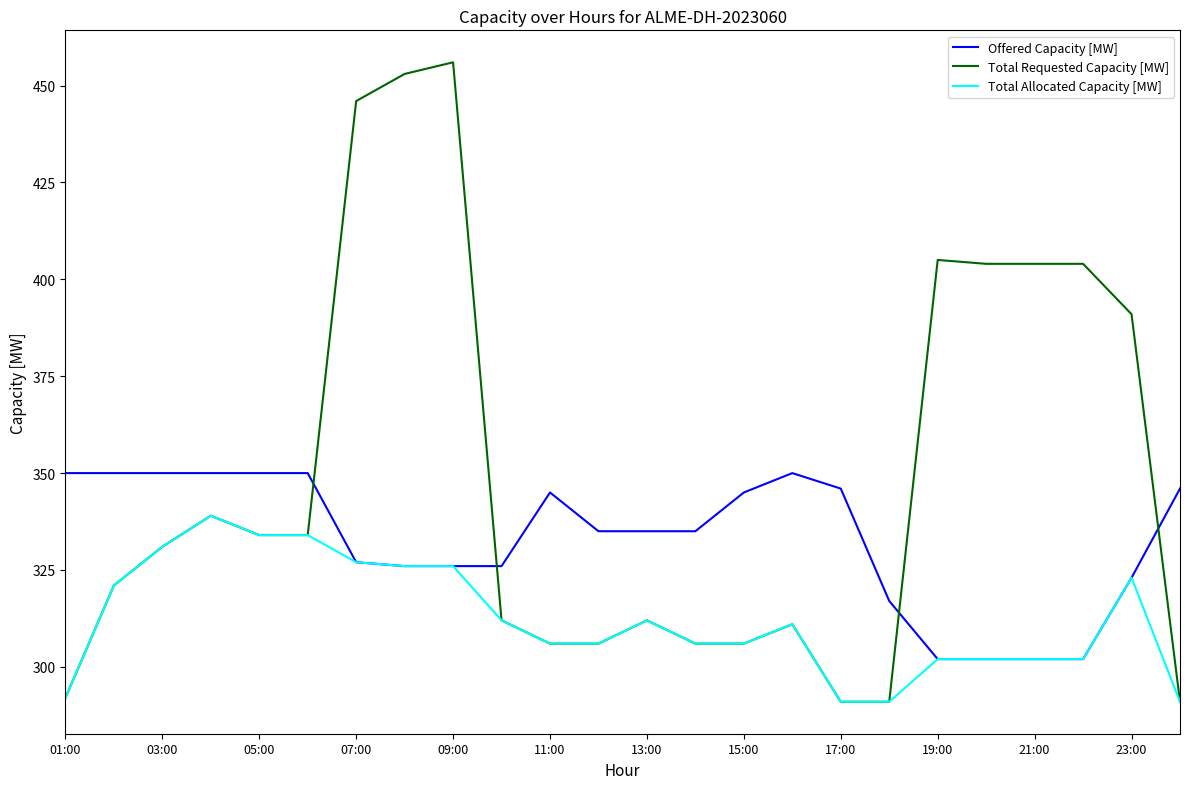

Rank the series by their average value, from lowest to highest.

Total Allocated Capacity [MW], Offered Capacity [MW], Total Requested Capacity [MW]